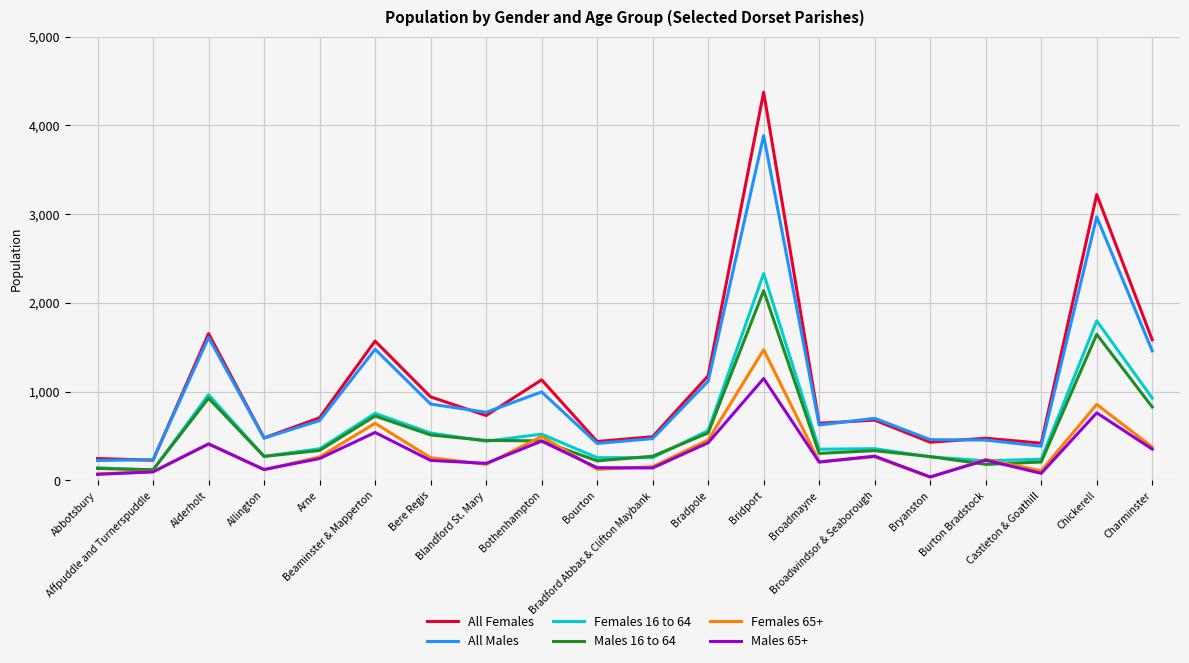

Which series has the widest spread of values?

All Females